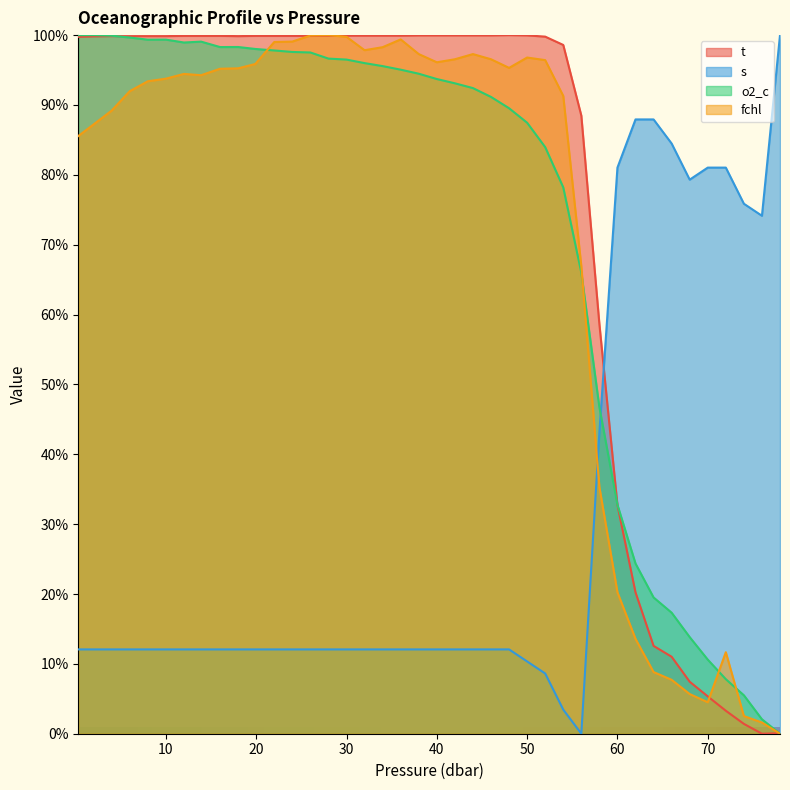

Which category has the lowest value in the s series?

56.0